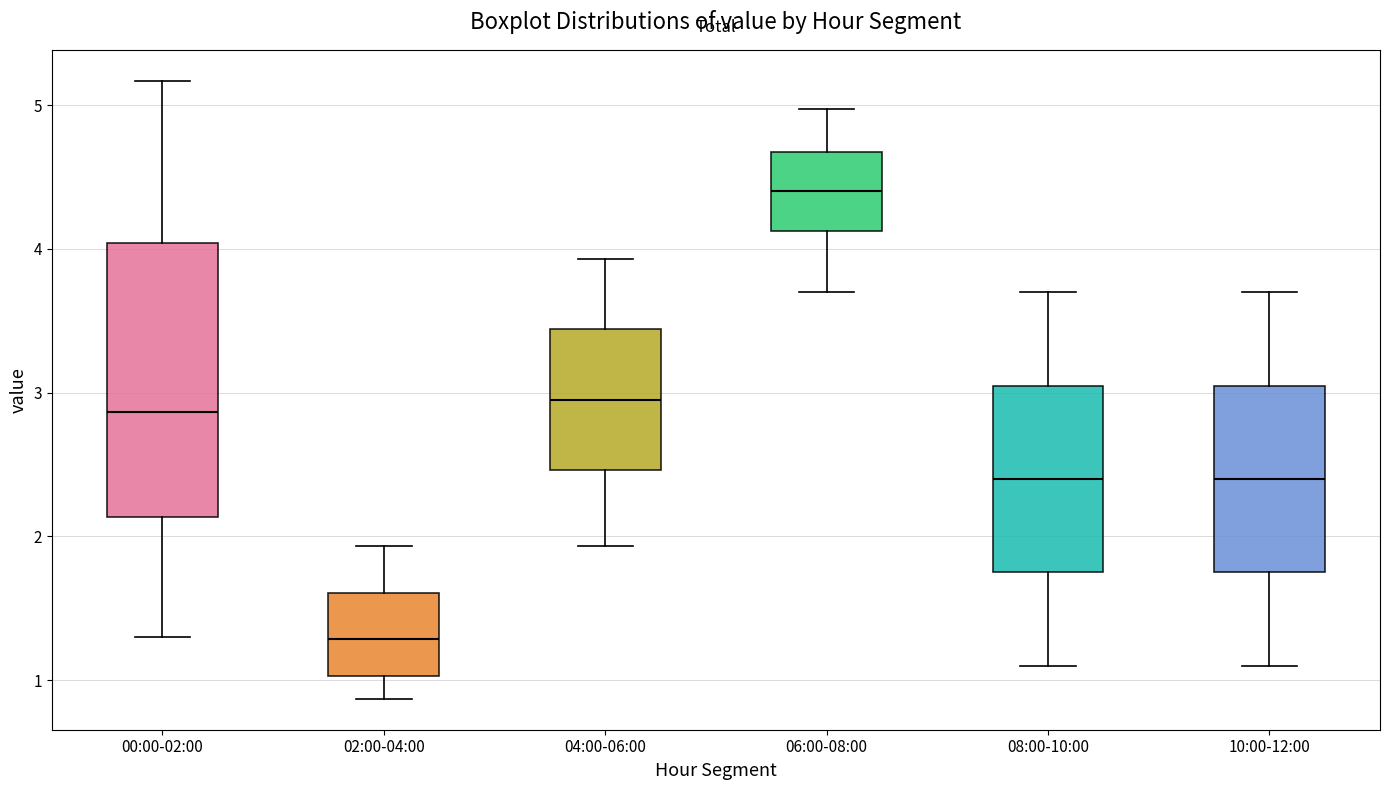

Comparing the boxes themselves (not the whiskers), which one is the tallest?

00:00-02:00